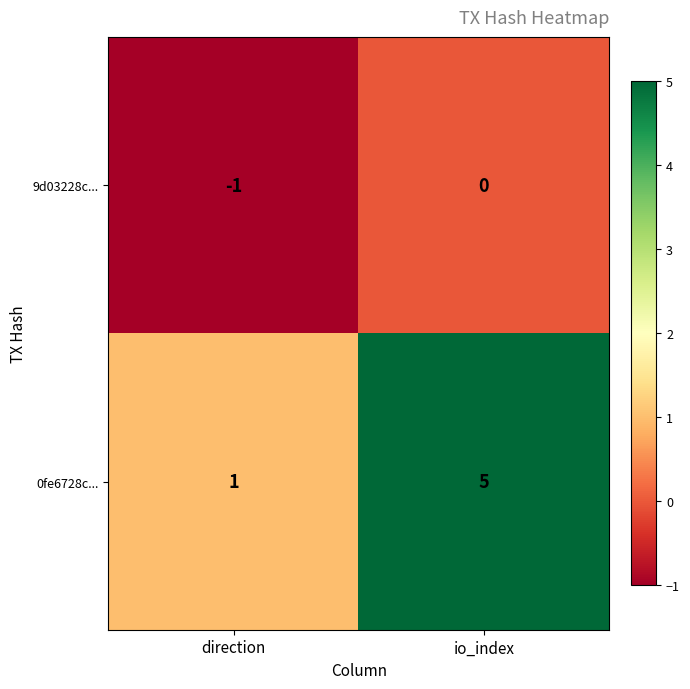

Count the number of data series in this chart.

2